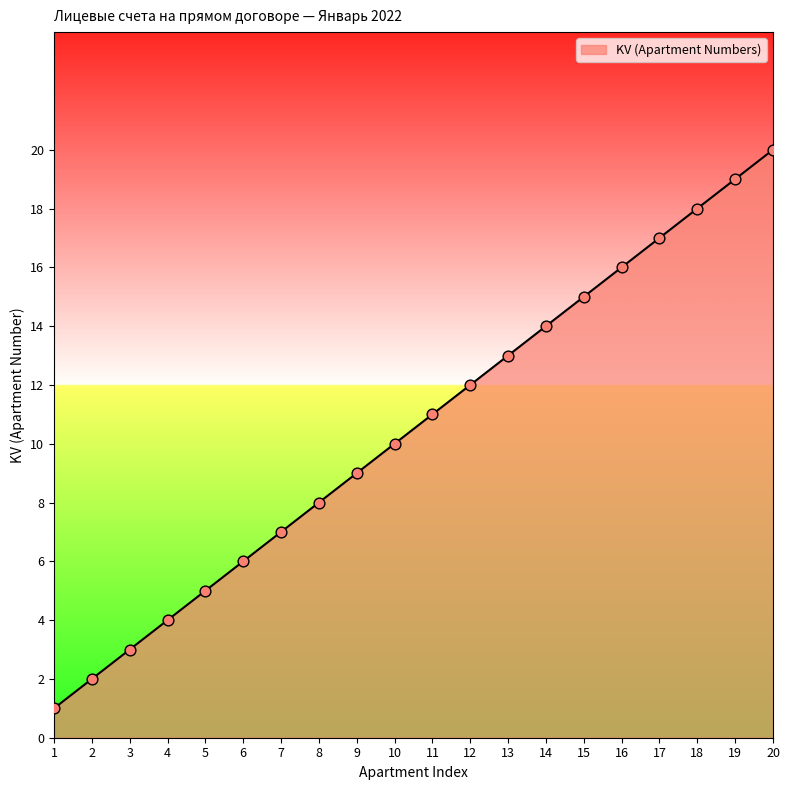

Which has a higher value, 16 or 8?

16